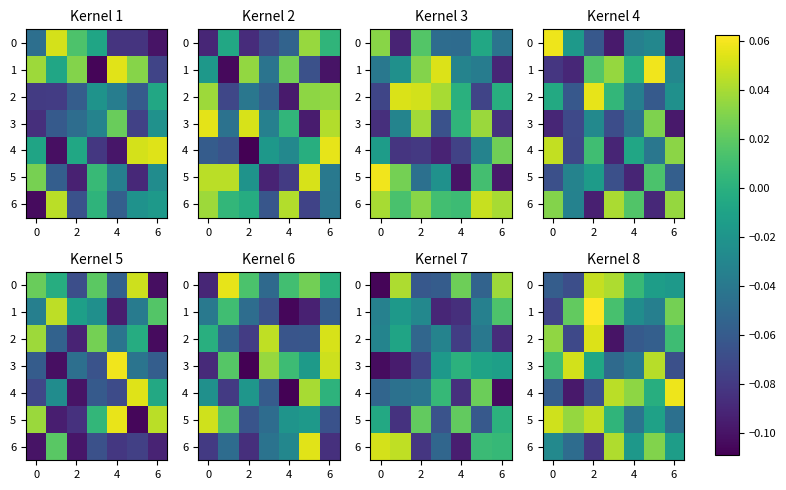

At which label is 6 closest to 0?

6